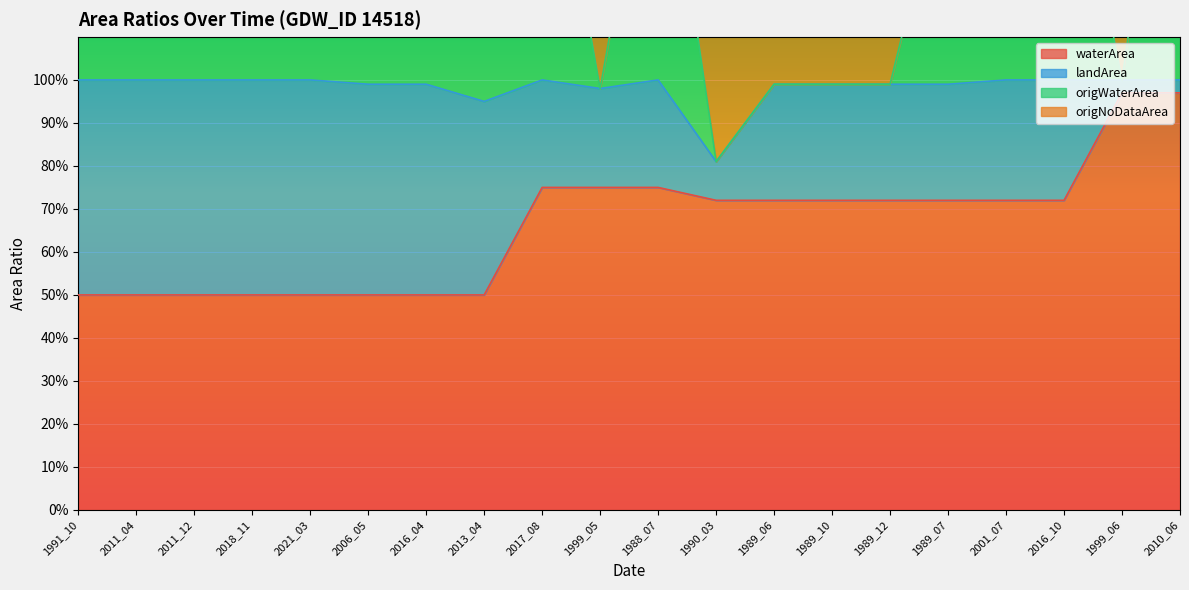

At which label does waterArea reach its minimum?

1991_10